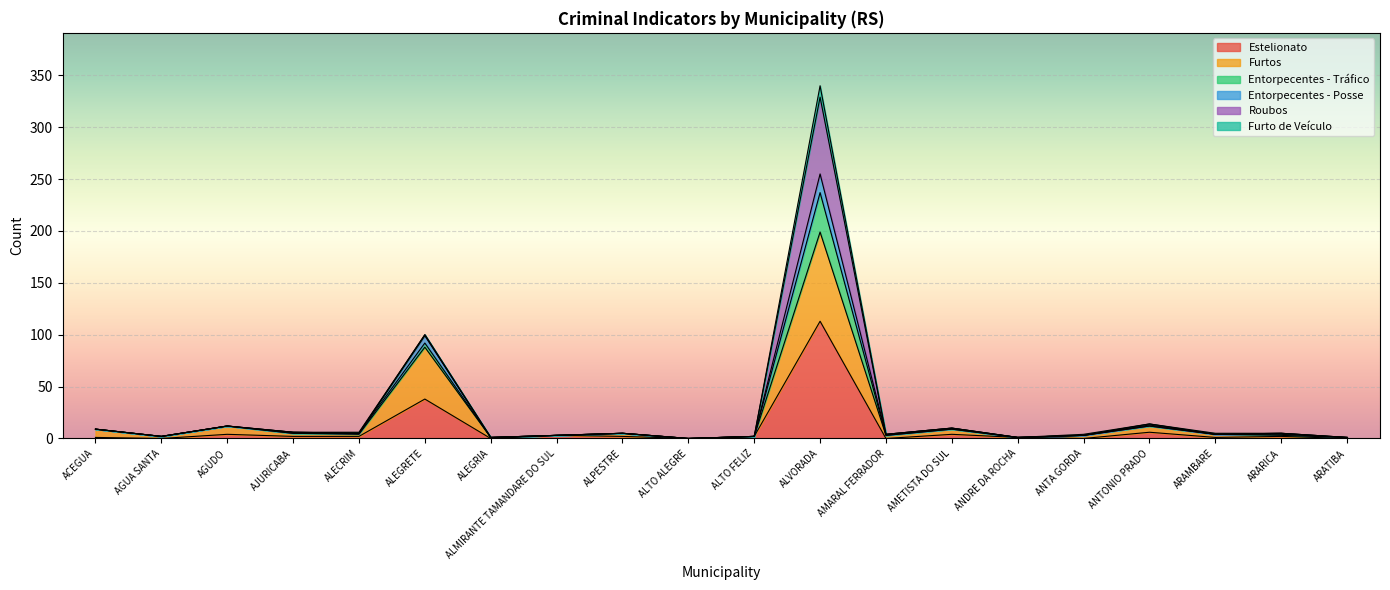

Which label corresponds to the largest value in the chart?

ALVORADA